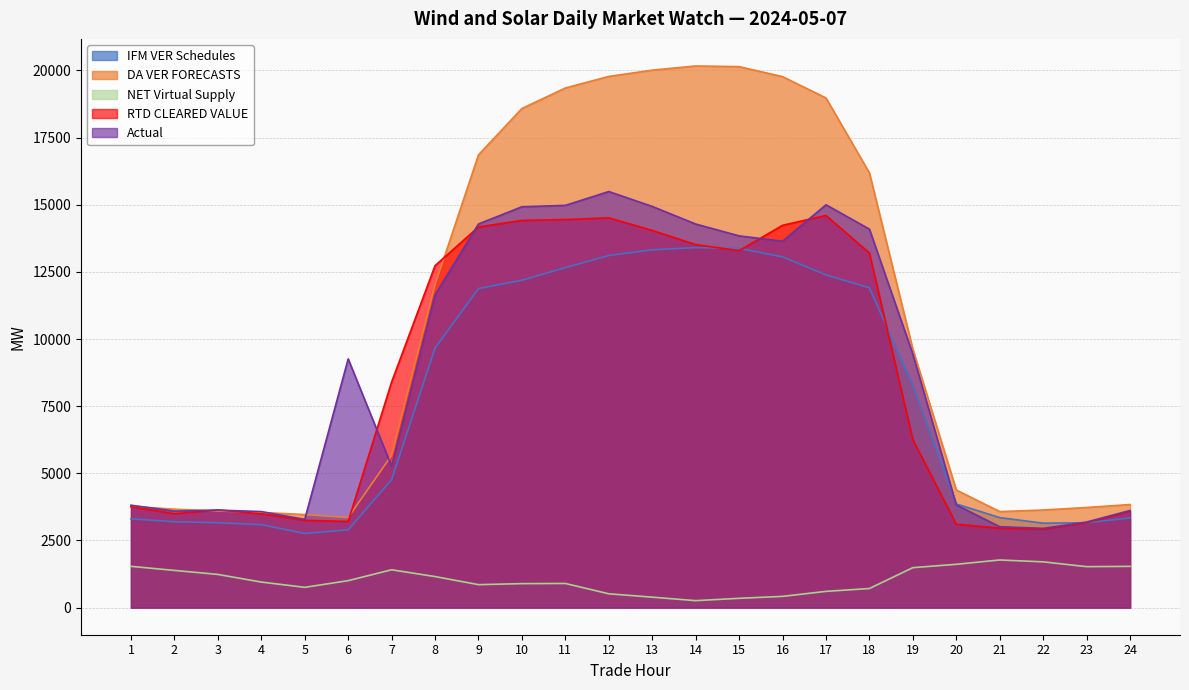

Reading right to left, extract all data points from this chart.

IFM VER Schedules: 3339.6	3159.8	3144.5	3350.6	3860.3	8265.4	11907.2	12386.5	13057.7	13374.7	13402.0	13320.7	13107.9	12658.3	12186.6	11878.6	9663.6	4762.9	2897.4	2759.6	3089.3	3162.4	3196.6	3307.2
DA VER FORECASTS: 3838.4	3728.1	3634.3	3574.8	4379.4	9621.7	16183.2	18973.3	19766.3	20139.5	20164.0	20009.2	19774.4	19344.4	18580.8	16855.6	12016.5	5670.0	3352.1	3464.2	3543.6	3599.2	3664.9	3769.9
NET Virtual Supply: 1536.7	1525.5	1704.8	1774.2	1613.3	1488.4	712.2	605.6	419.0	347.2	260.1	389.9	515.2	900.0	893.7	855.9	1156.6	1409.7	1004.6	755.4	952.4	1236.4	1386.0	1536.8
RTD CLEARED VALUE: 3594.2	3164.1	2919.9	2957.3	3103.1	6254.3	13202.3	14599.1	14232.8	13289.0	13513.1	14041.8	14510.1	14447.3	14414.0	14170.9	12730.3	8397.8	3208.8	3249.6	3493.0	3636.6	3496.1	3757.0
Actual: 3615.6	3186.5	2951.3	3012.2	3823.4	9436.6	14089.8	14997.2	13640.6	13839.5	14279.9	14935.7	15489.7	14975.2	14922.5	14282.5	11643.1	5266.5	9259.8	3286.0	3575.6	3631.7	3592.4	3813.7